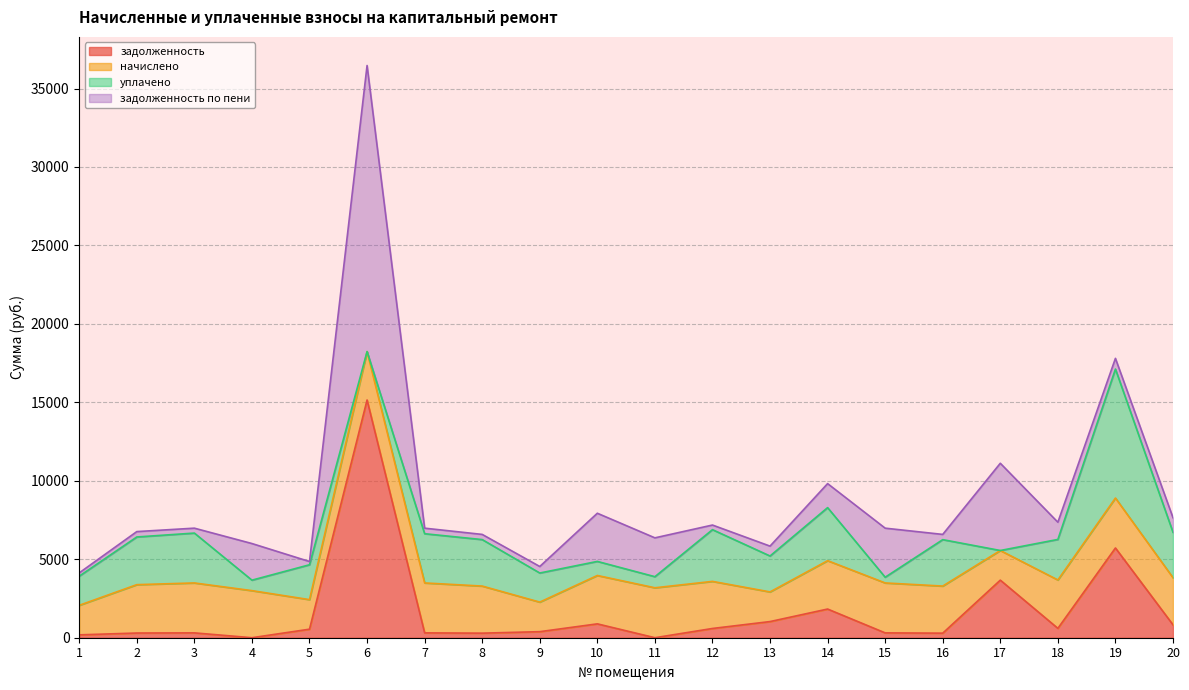

Between which two adjacent categories do задолженность по пени and начислено first intersect?

5 and 6